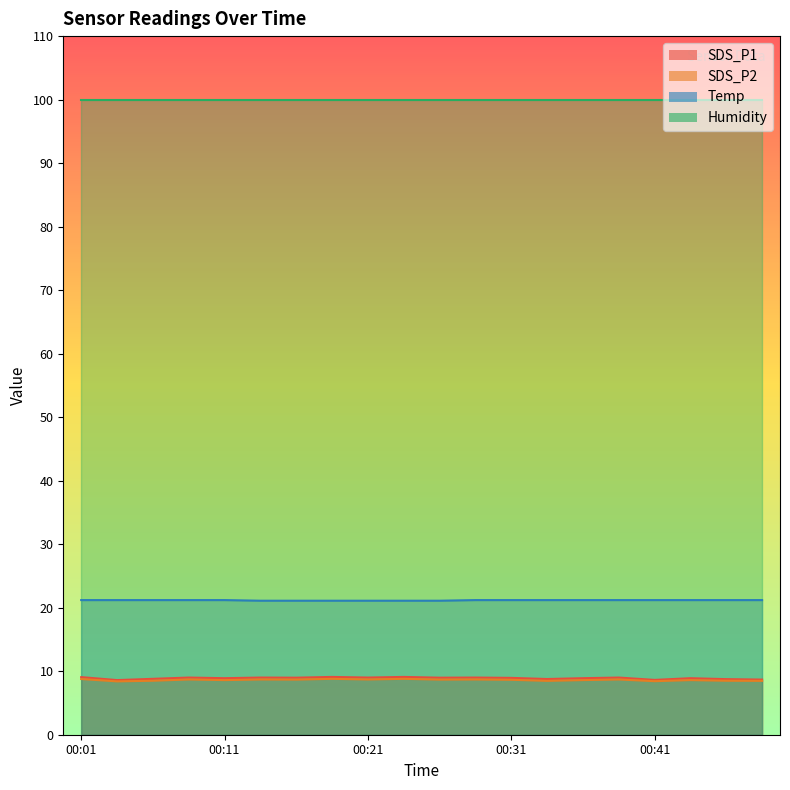

What is the spread (max minus min) of values at 00:21?

91.2